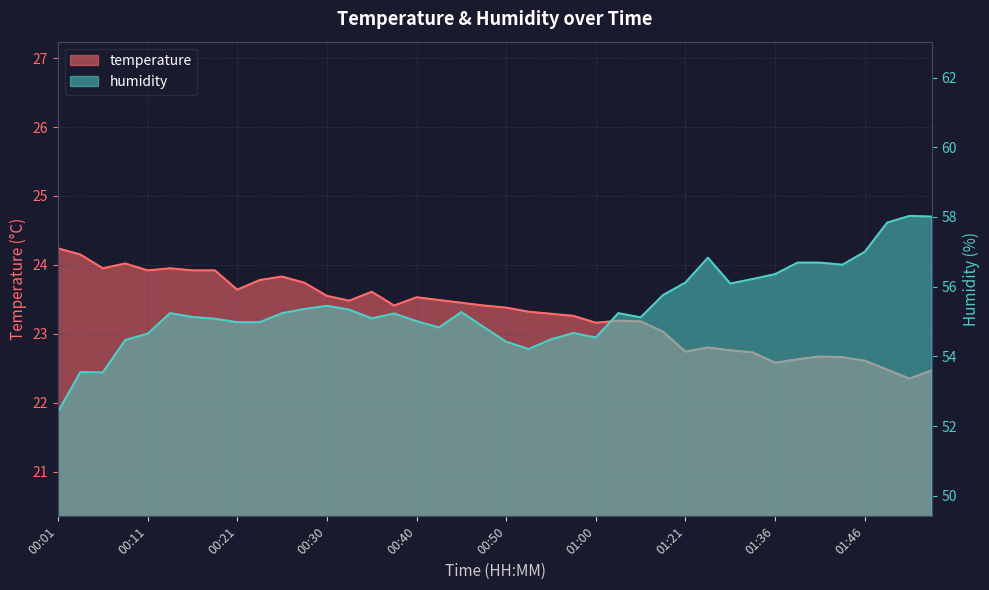

At which category does the chart reach its peak across all series?

01:51